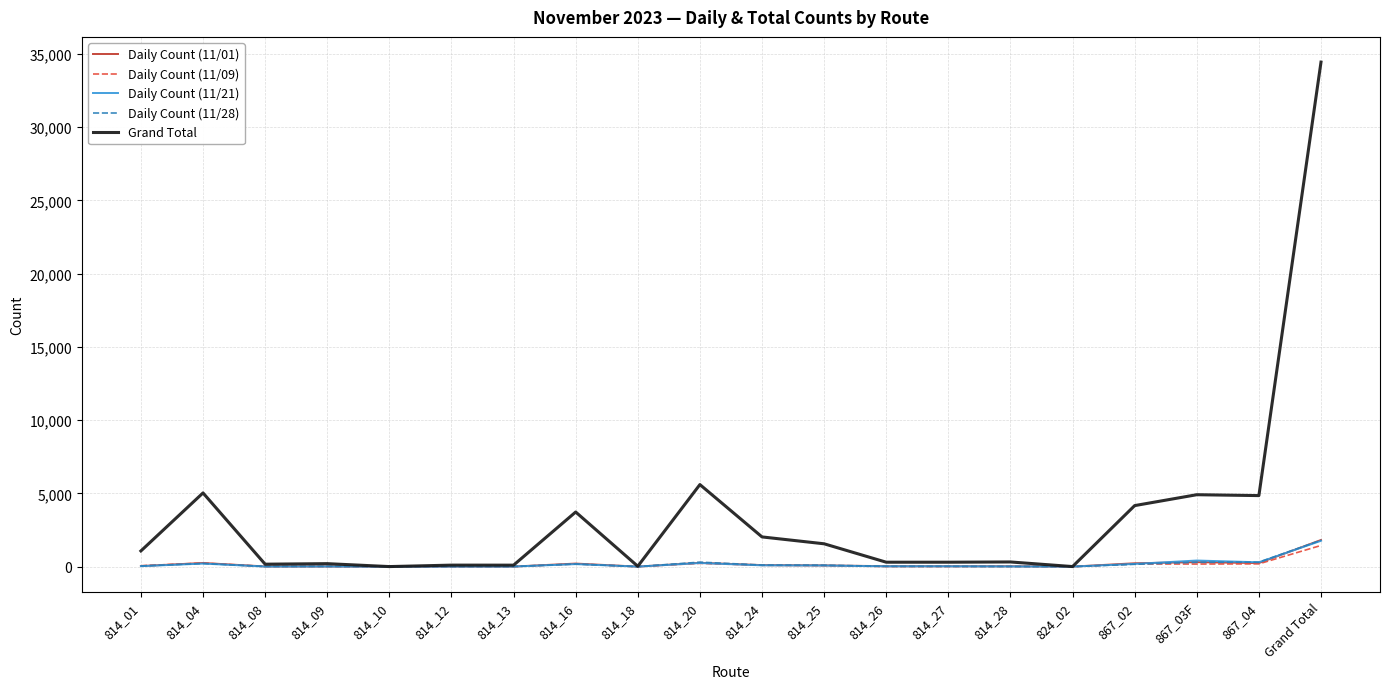

At which category is the sum across all series the highest?

Grand Total